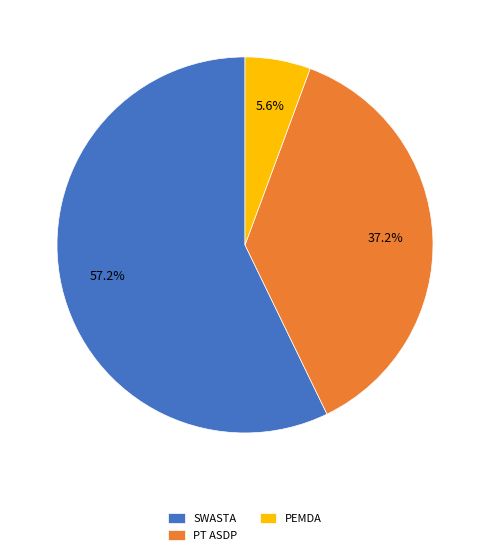

Which category has the smallest portion of the pie?

PEMDA